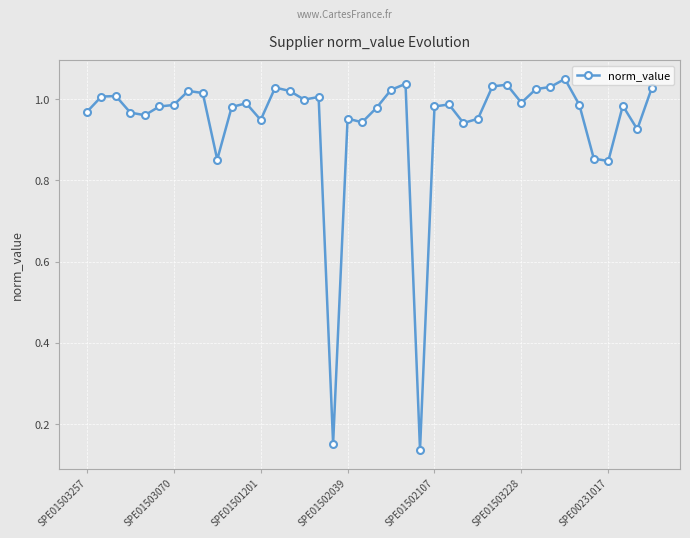

True or false: there are more than 2 points higher than both neighbors.

True